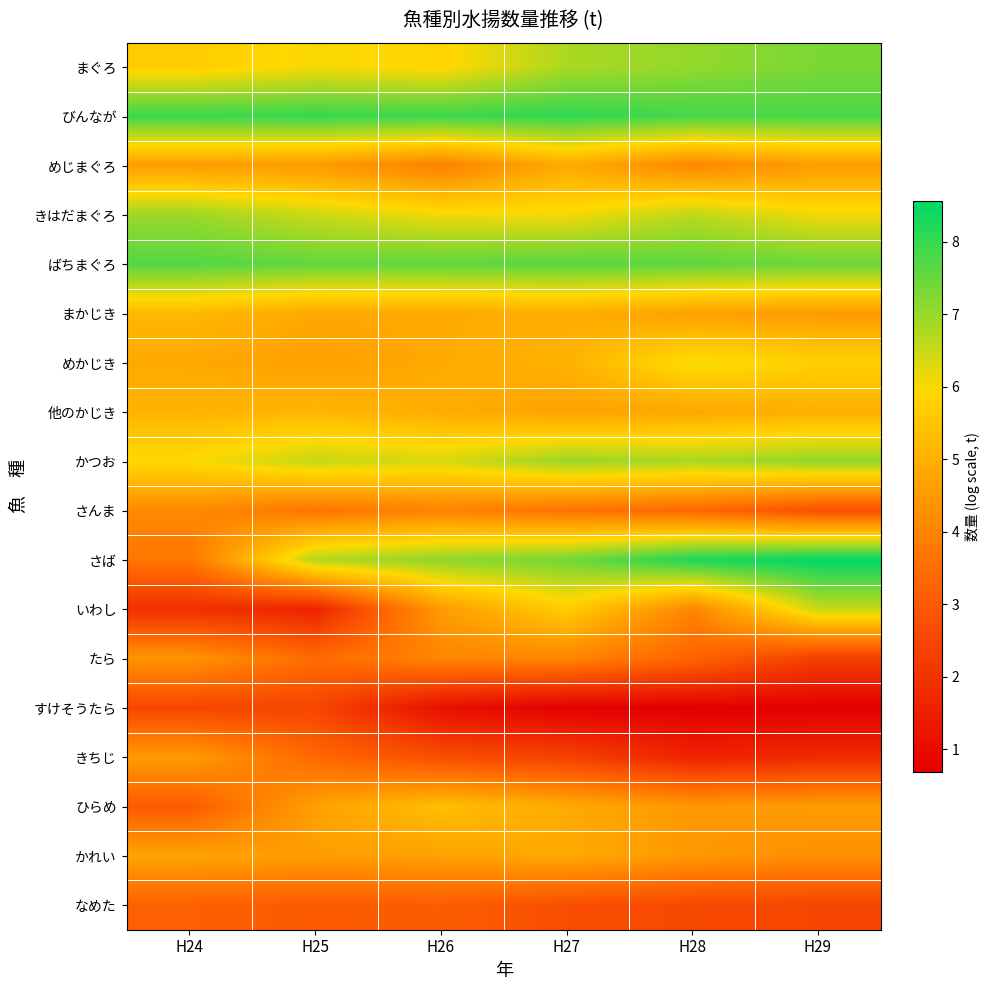

Which series has the largest total across all categories?

びんなが